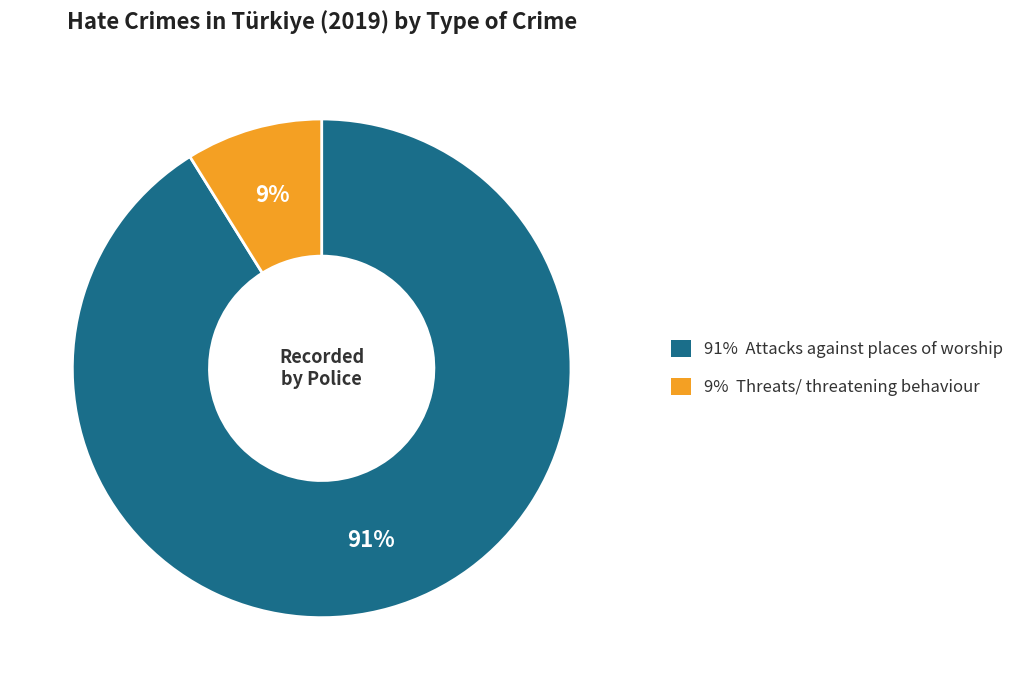

Does any single category account for the majority?

Yes